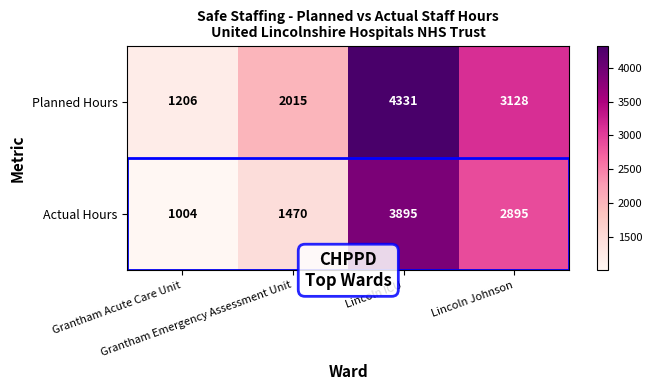

List the series in order of their peak value, highest first.

Planned Hours, Actual Hours